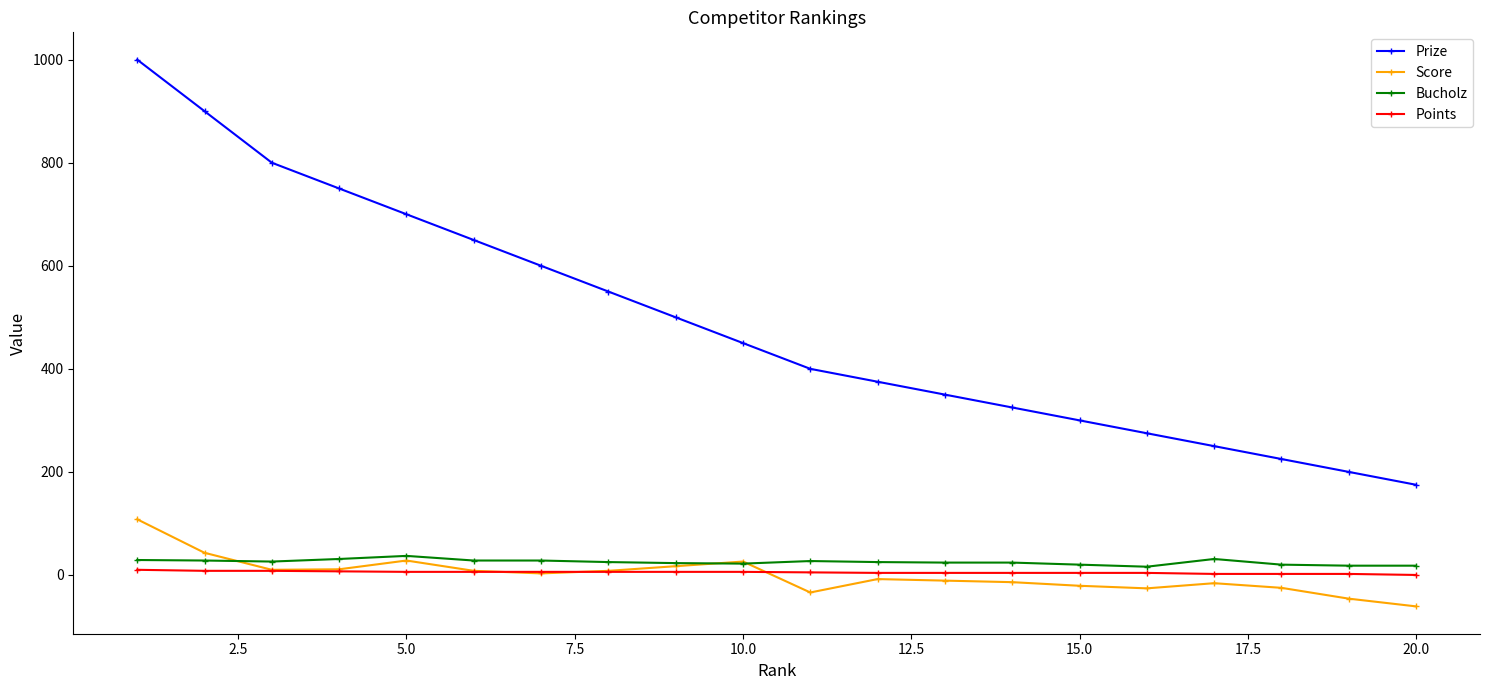

How many values in the Bucholz series are below 25?

9